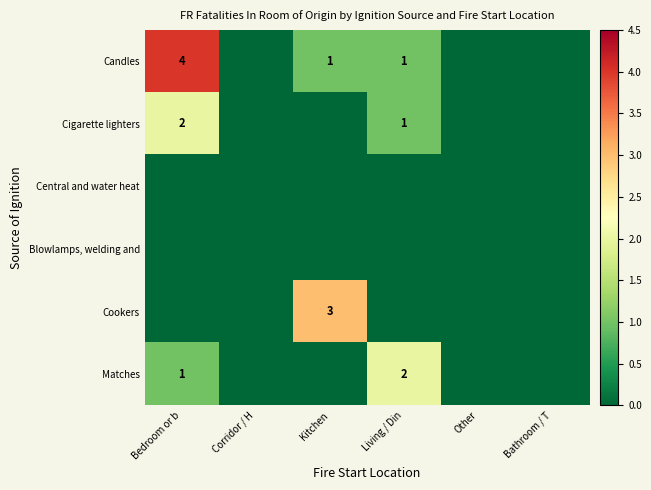

True or false: Cigarette lighters has a value of 2 at Bedroom or b.

True